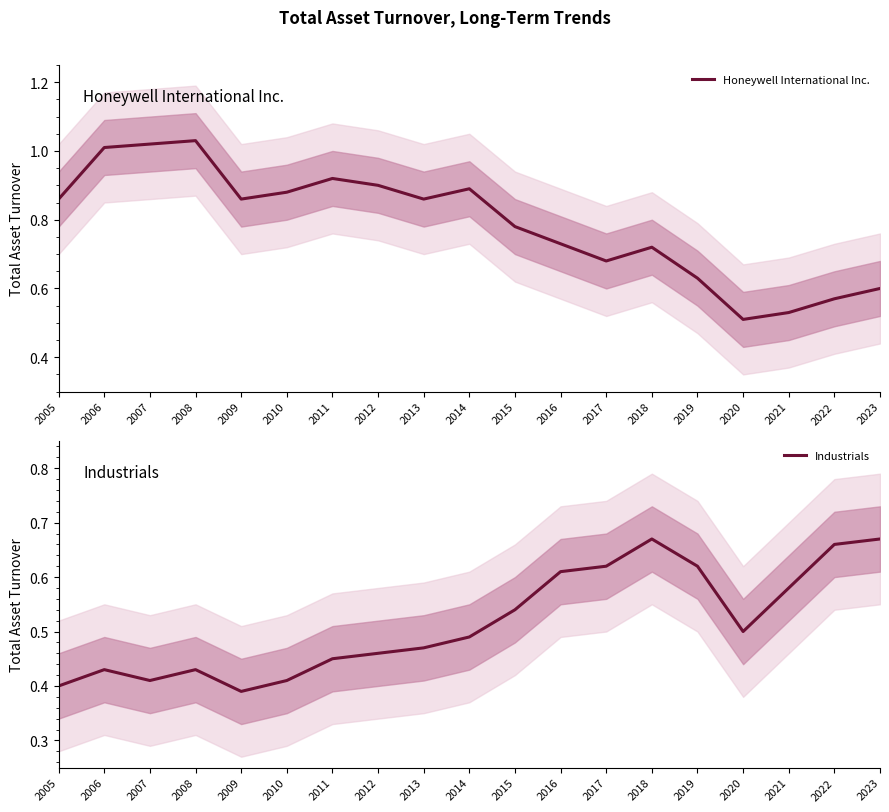

Between 2021 and 2015, which is larger?

2015